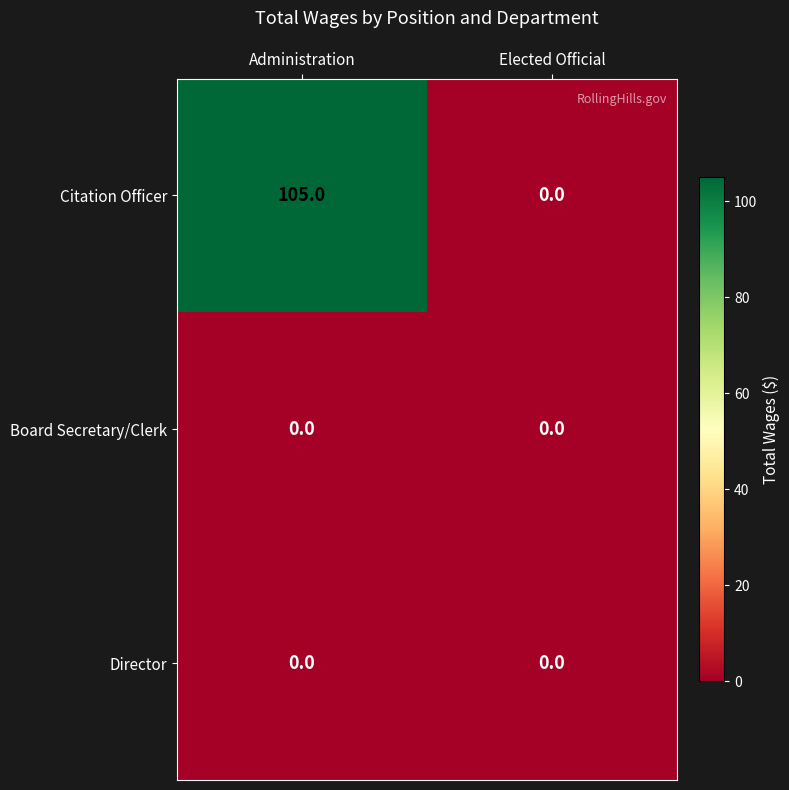

How many categories are shown in the chart?

2